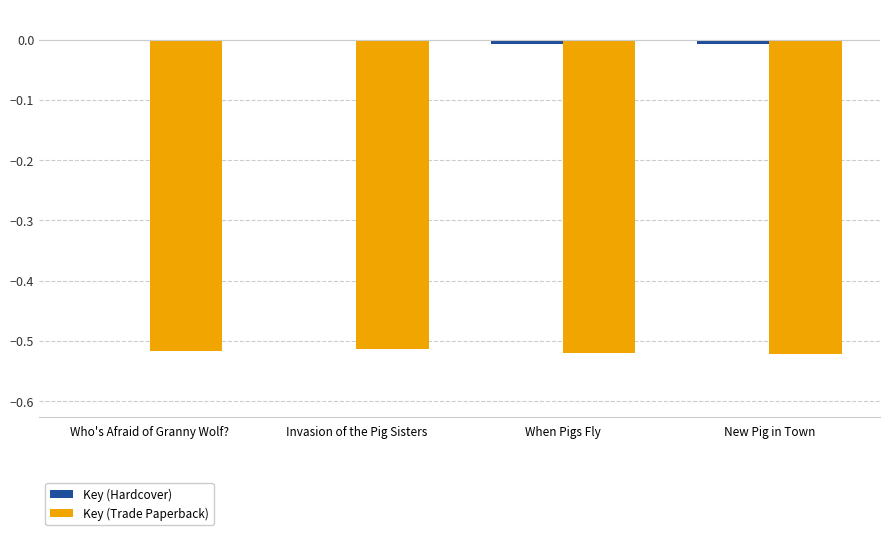

What is the sum of all Key (Trade Paperback) values?

-2.1